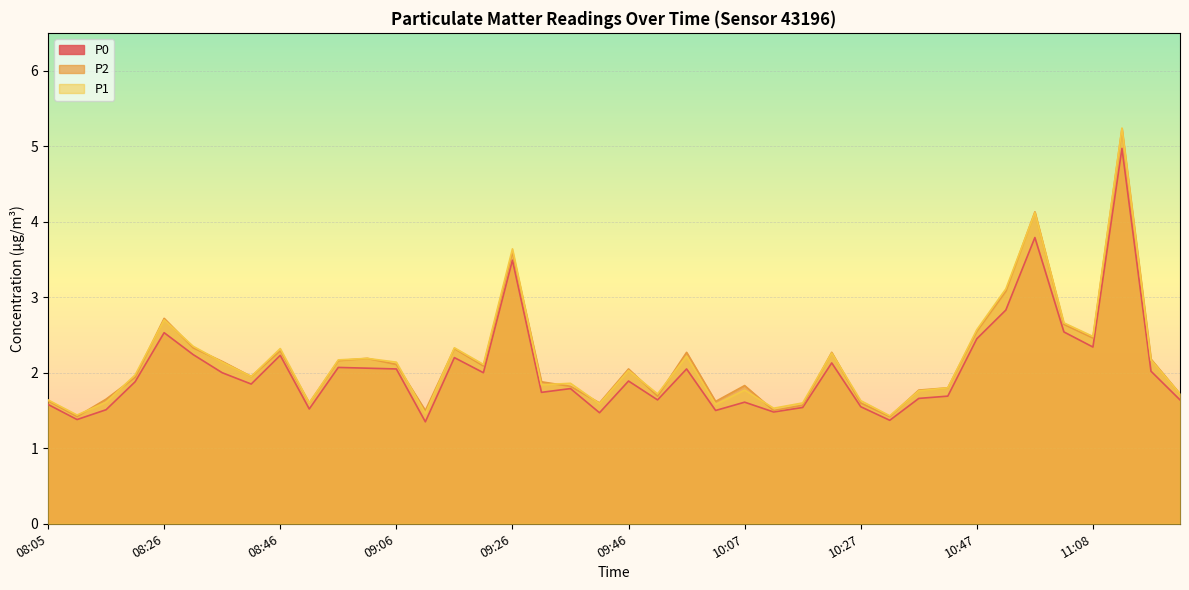

True or false: P2 and P0 cross at least once.

False